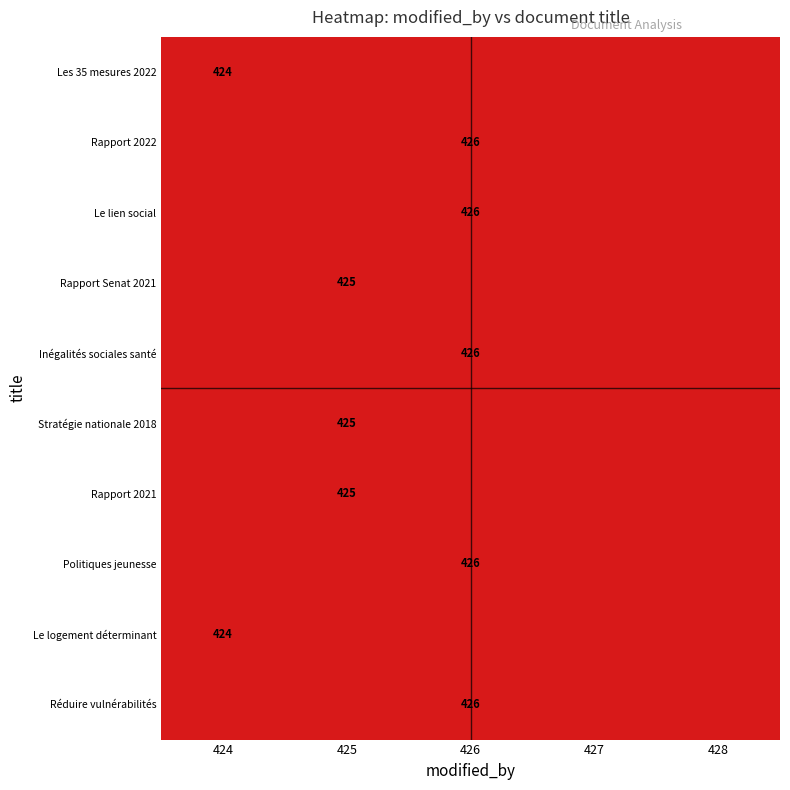

The value of Le logement déterminant at 424 is 615. True or false?

False